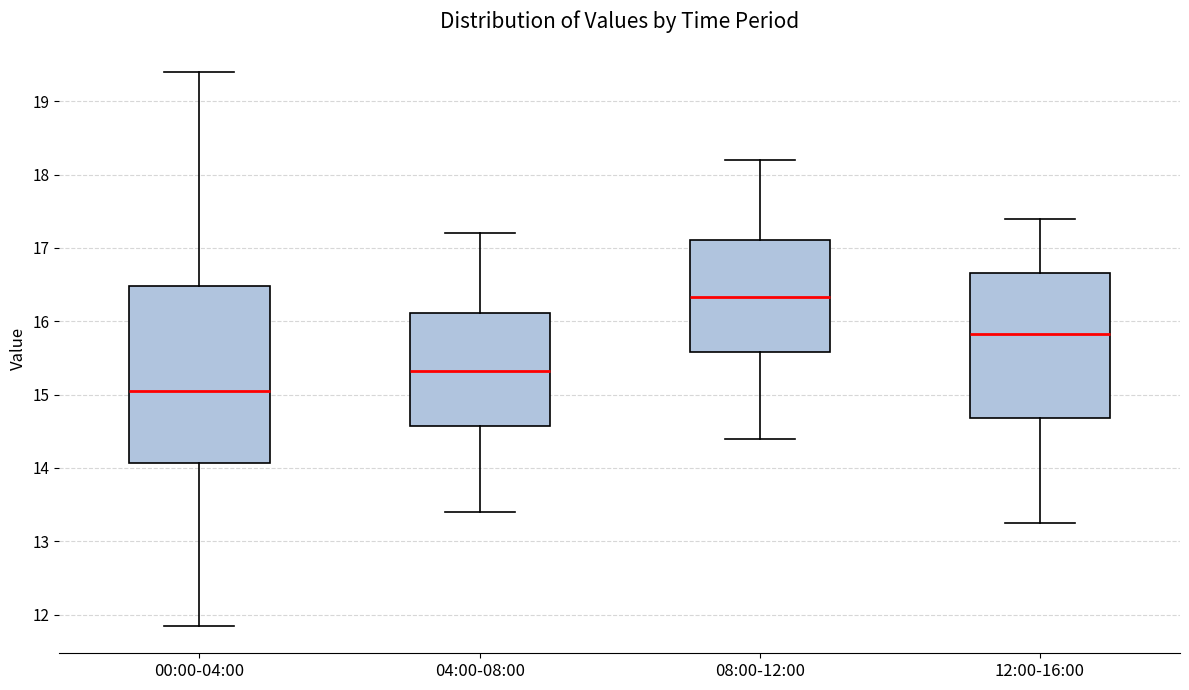

Reading left to right, read every box against the y-axis: the position of its median line, the range the box covers, and the ends of its whiskers. The values are not printed on the chart, so give them approximately, as read against the axis.

00:00-04:00: median 15.1, box 14.1 to 16.5, whiskers 11.9 to 19.4
04:00-08:00: median 15.3, box 14.6 to 16.1, whiskers 13.4 to 17.2
08:00-12:00: median 16.3, box 15.6 to 17.1, whiskers 14.4 to 18.2
12:00-16:00: median 15.8, box 14.7 to 16.7, whiskers 13.3 to 17.4